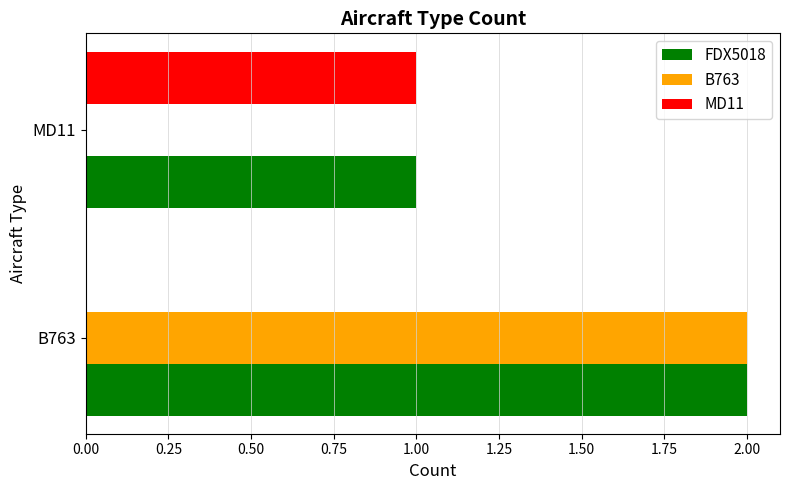

What is the total value across all series at B763?

4